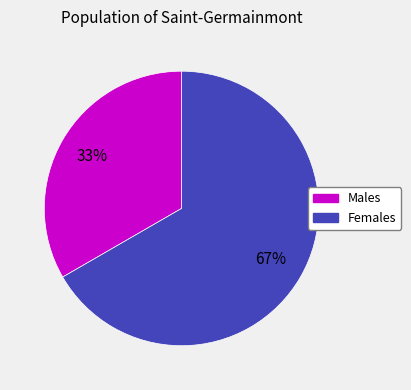

To the nearest percent, what is the average slice percentage?

50%